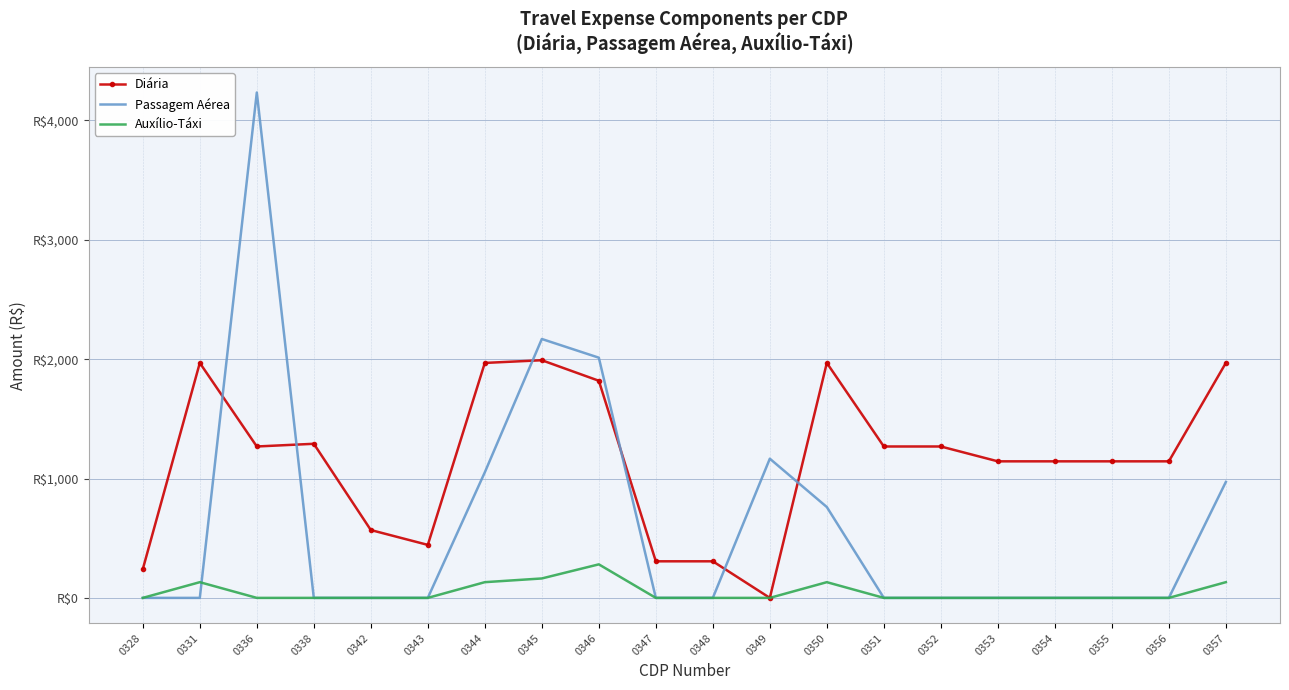

After their last crossing, which series has the higher values: Auxílio-Táxi or Passagem Aérea?

Passagem Aérea